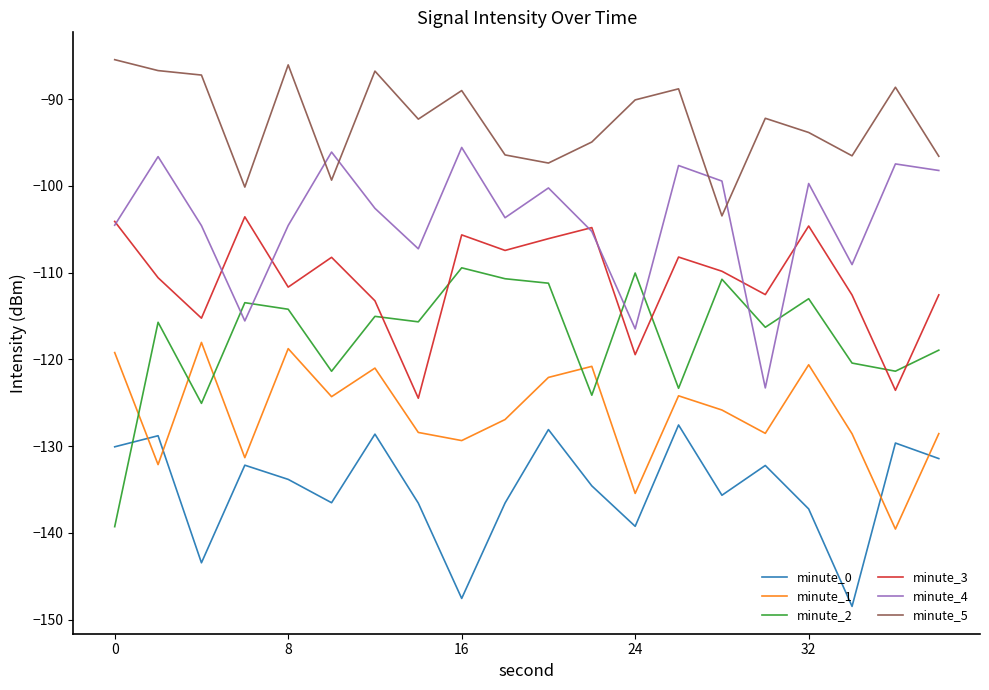

True or false: minute_2 and minute_5 intersect in this chart.

False